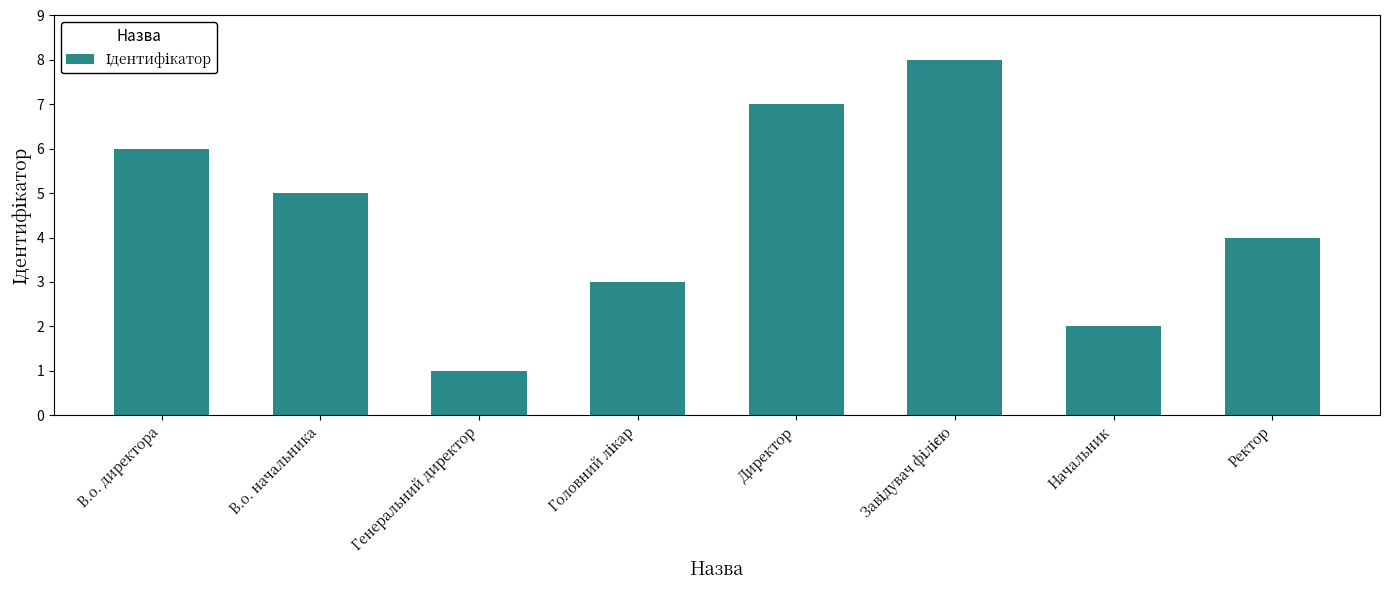

Approximately how many times larger is the value at Начальник compared to В.о. директора?

0.3